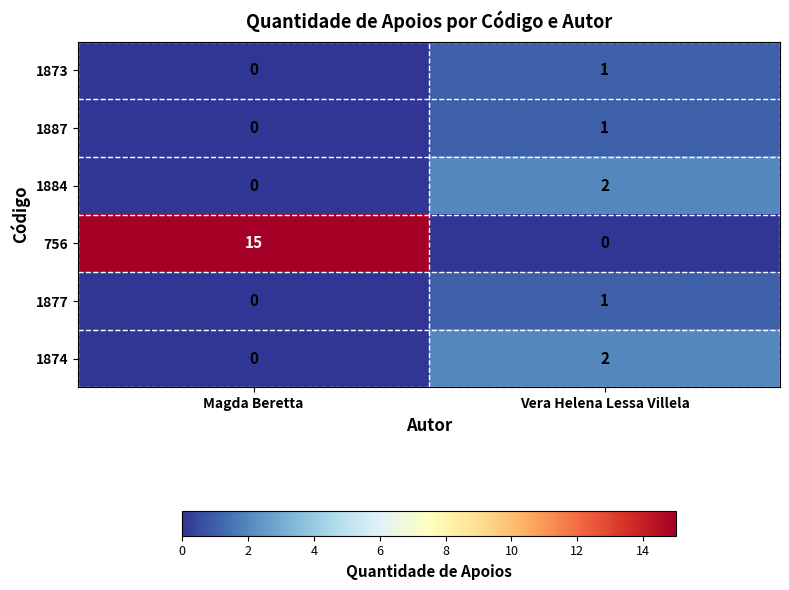

Count the number of categories in the chart.

2